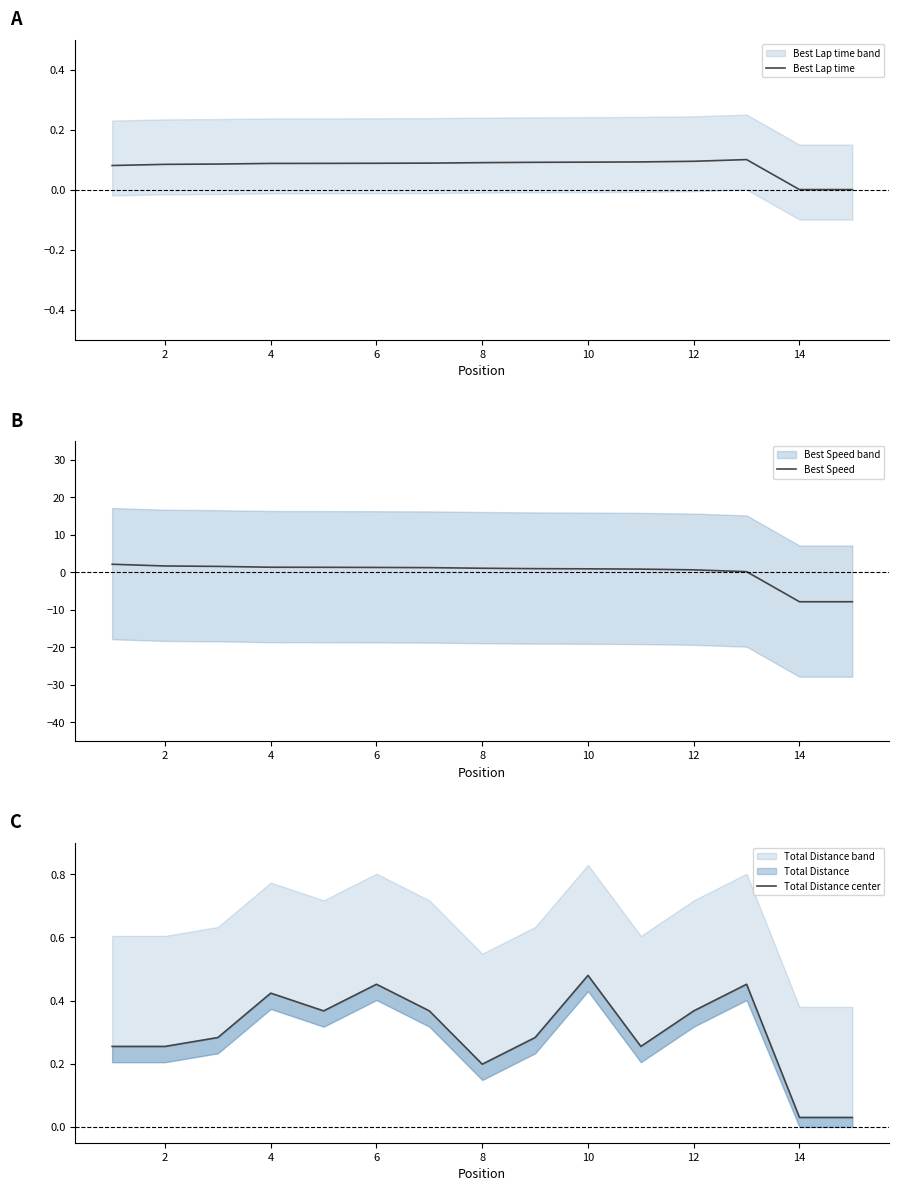

True or false: Total Distance center and Best Lap time cross at least once.

False